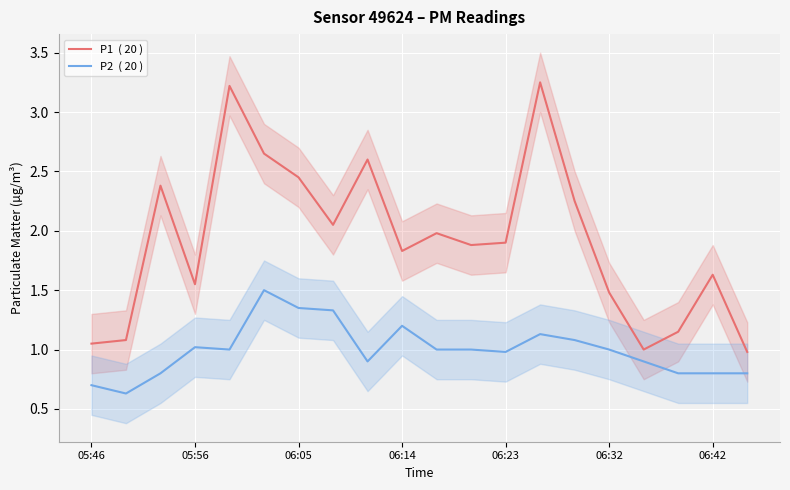

True or false: P1 and P2 cross at least once.

False